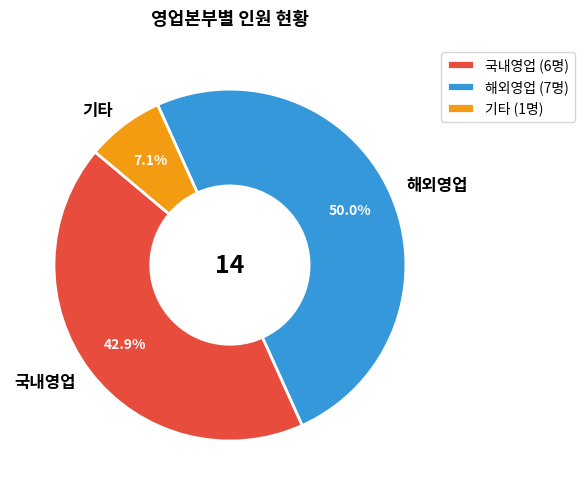

Between 국내영업 and 기타, which is larger?

국내영업